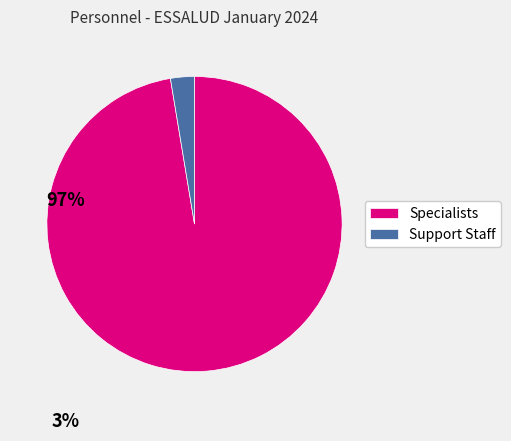

Do Support Staff and Specialists together represent more than half of the pie?

Yes